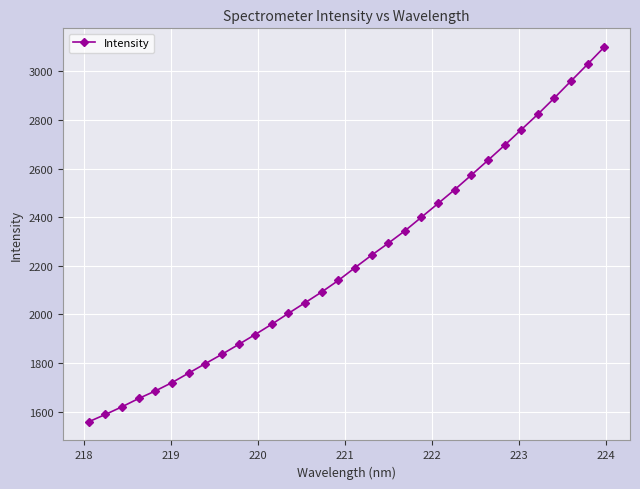

What is the maximum value shown in the chart?

3099.8